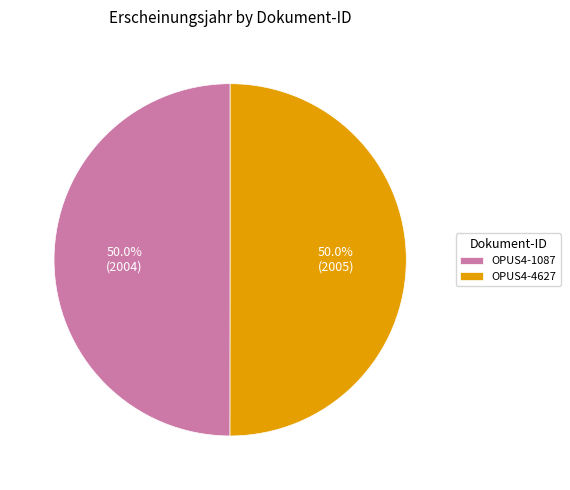

What percentage do OPUS4-4627 and OPUS4-1087 together represent?

100.0%